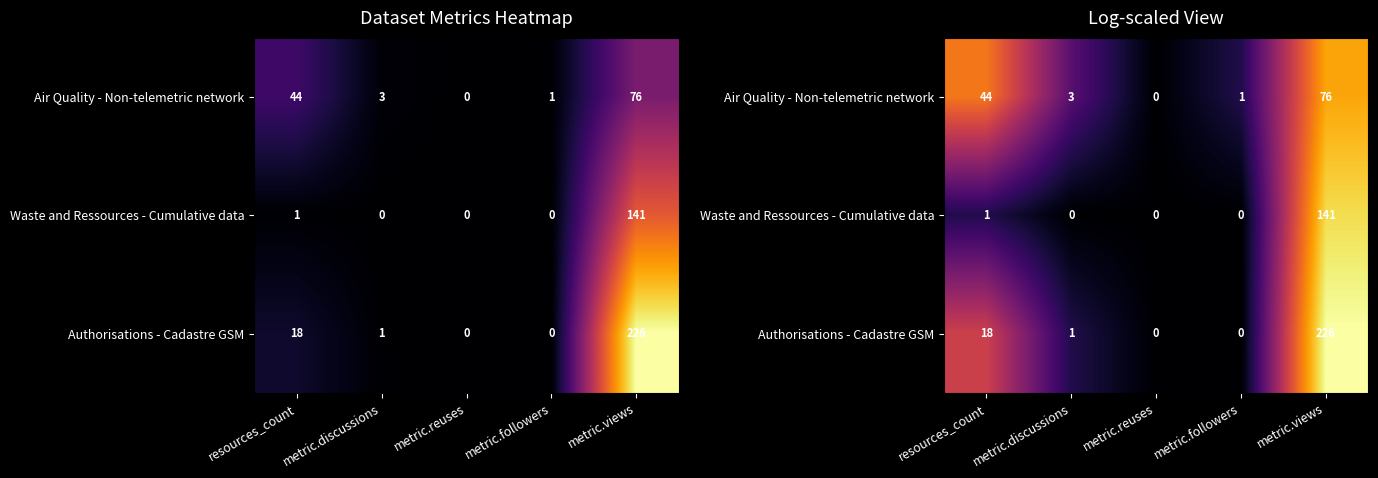

Is the value of Waste and Ressources - Cumulative data at metric.views greater than the value of Air Quality - Non-telemetric network at metric.discussions?

Yes